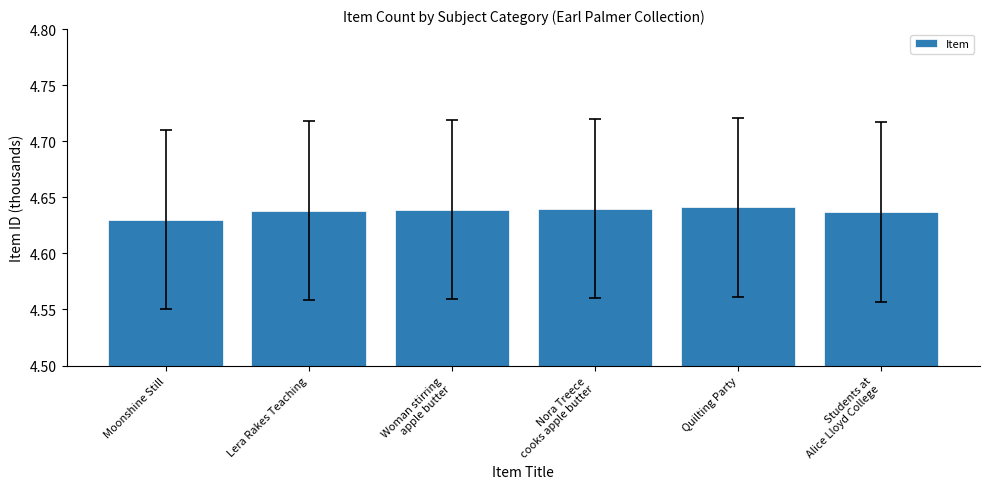

Which category has the lowest value across all series?

Moonshine Still